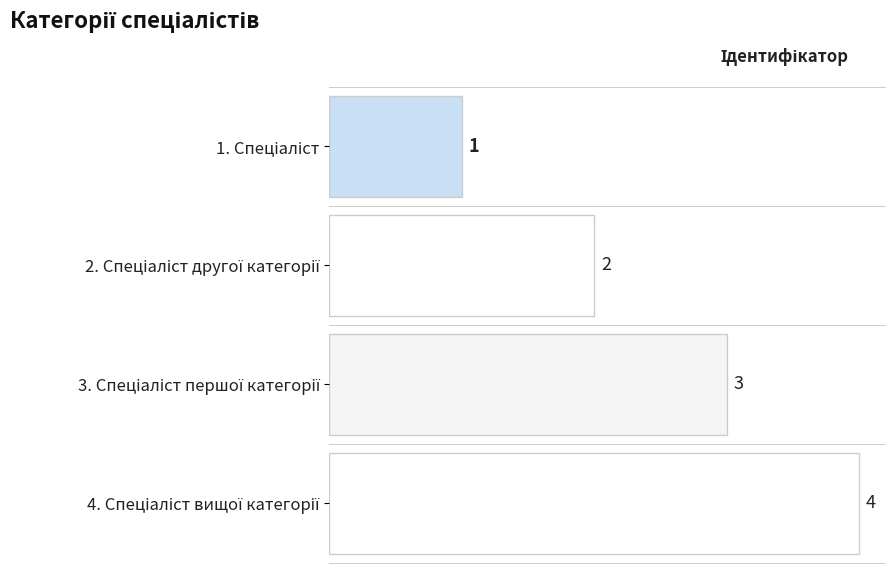

What is the minimum value shown in the chart?

1